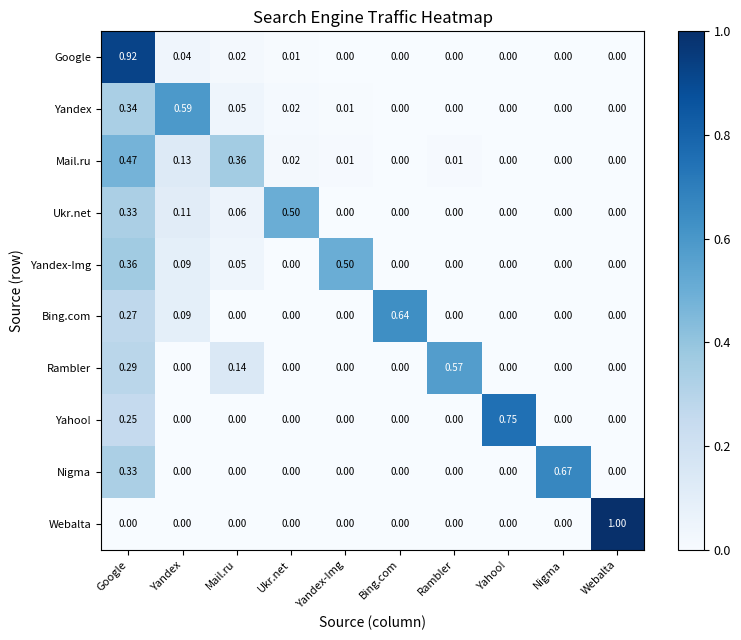

Between Ukr.net and Yahoo!, which series saw the biggest shift?

Yahoo!